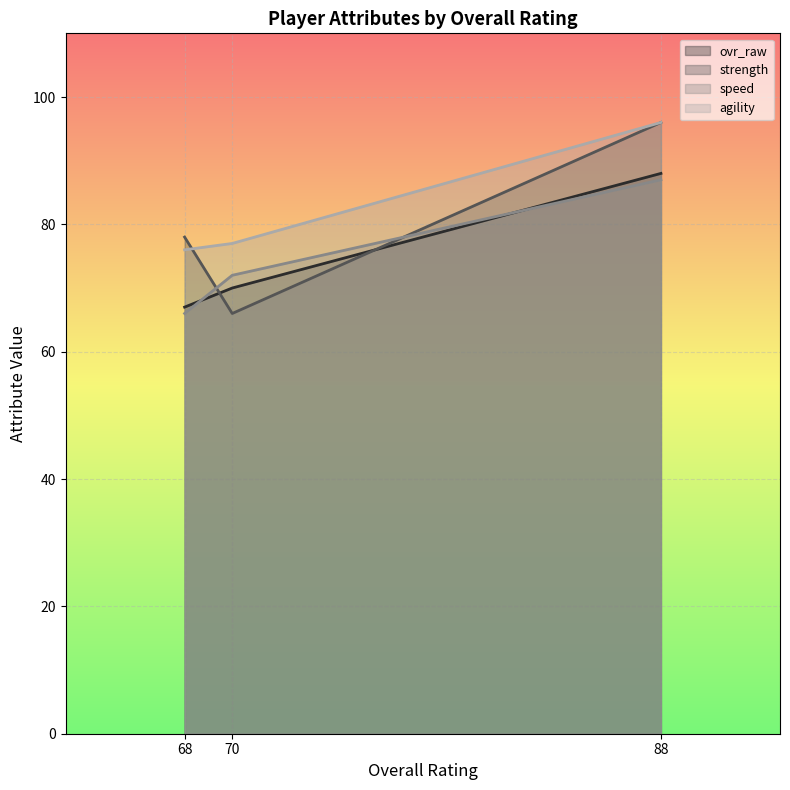

Is the value of ovr_raw at 68 greater than the value of strength at 70?

Yes